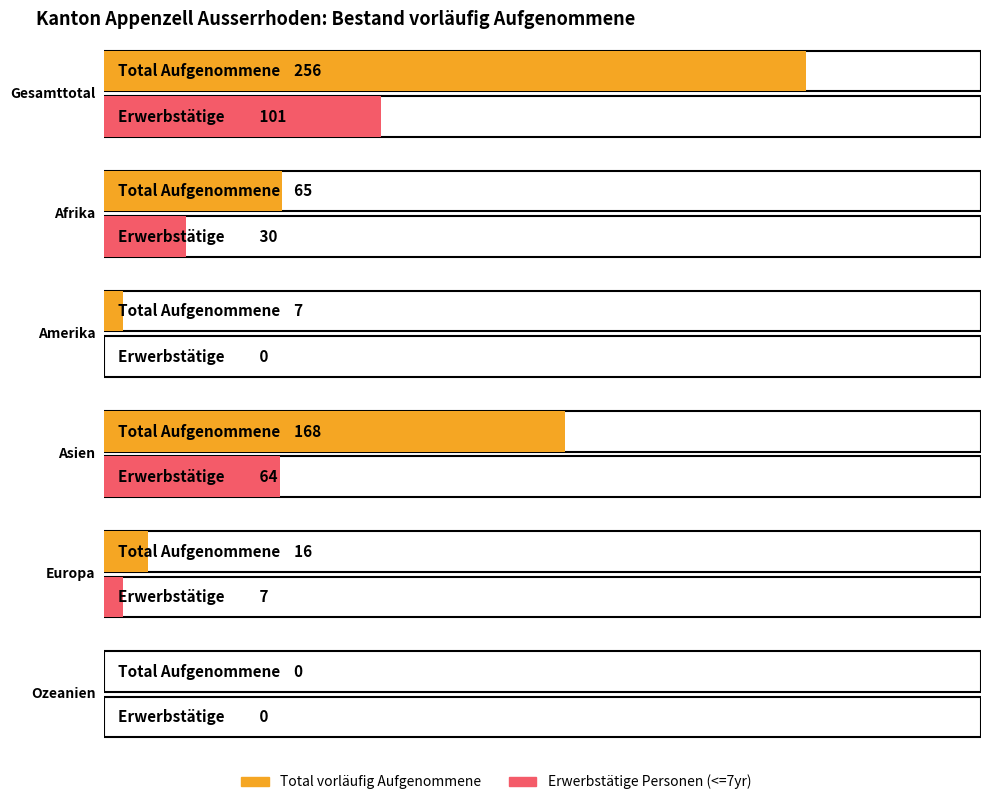

The value of Erwerbstätige Personen (<=7yr) at Europa is 7. True or false?

True